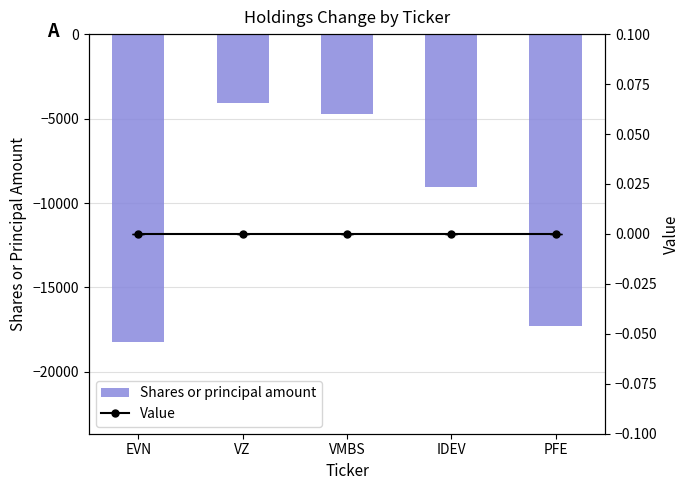

What are all the series names shown in the legend?

Shares or principal amount, Value